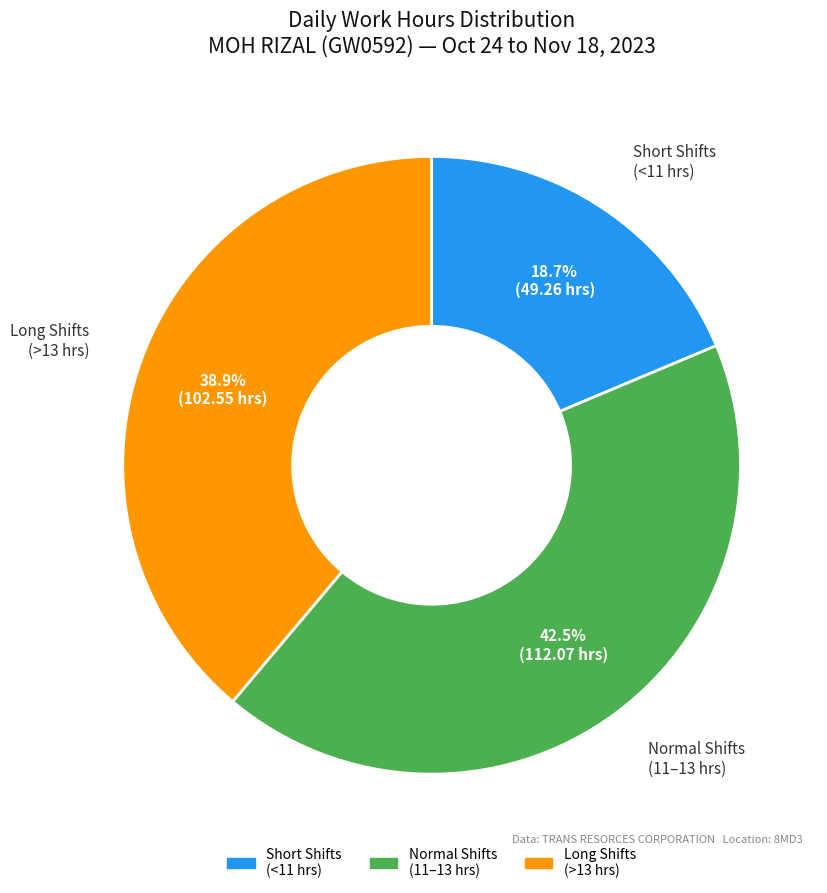

How much of the chart is everything except Short Shifts (<11 hrs)?

81.3%